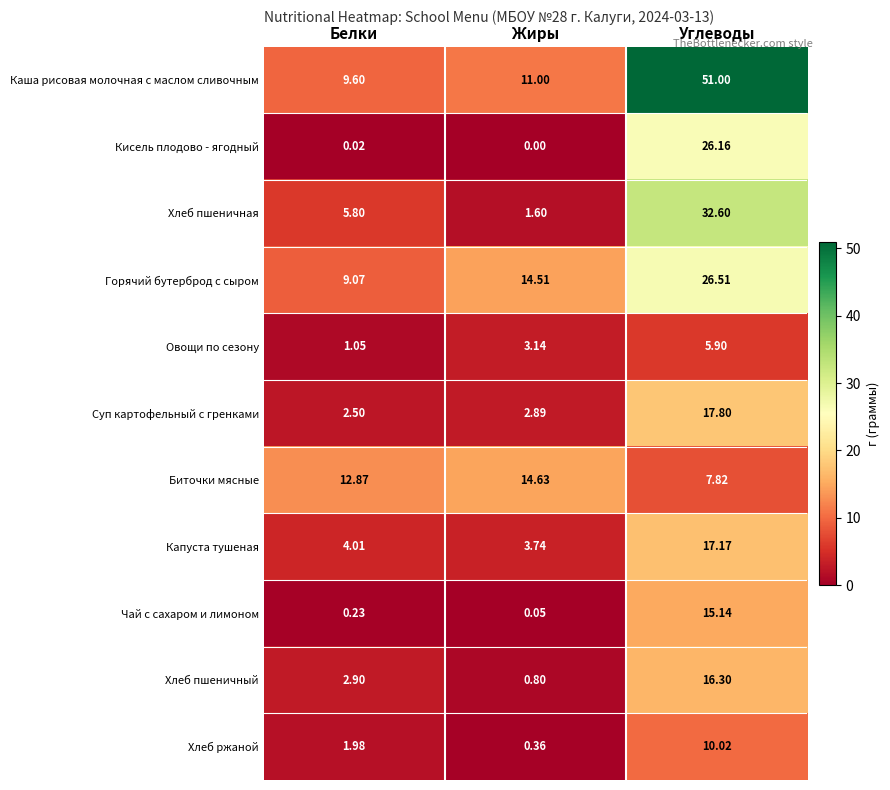

At which label is Каша рисовая молочная с маслом сливочным closest to 30?

Жиры